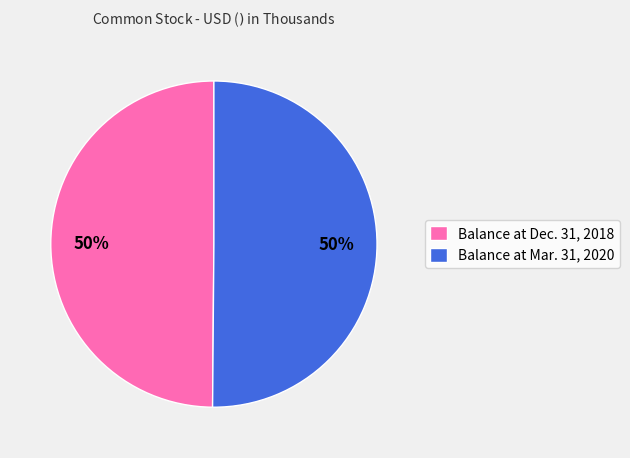

Approximately how many times larger is the value at Balance at Mar. 31, 2020 compared to Balance at Dec. 31, 2018?

1.0